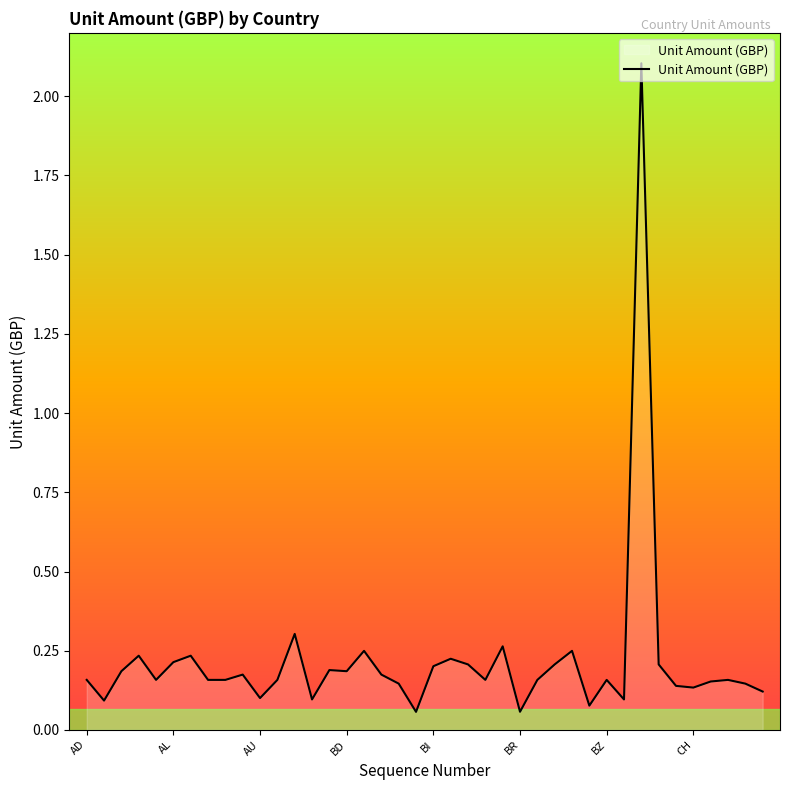

What is the difference between the maximum and minimum values?

2.0